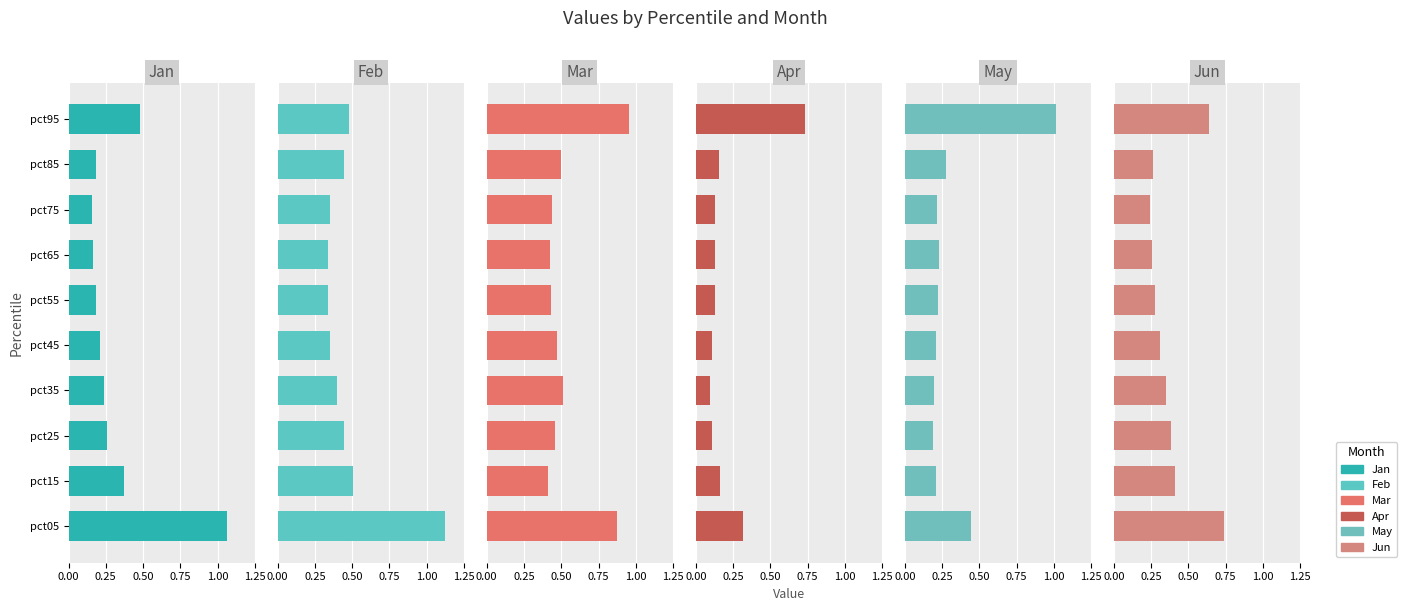

How many Jun values are between 0 and 1?

10